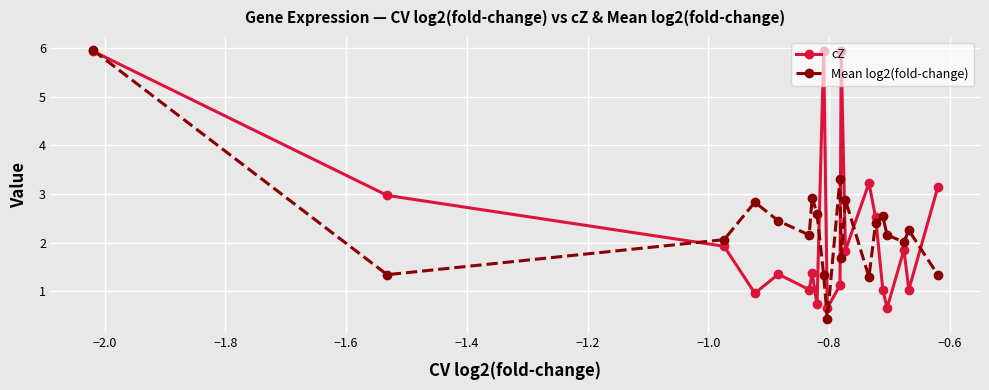

What is the smallest value displayed?

0.4